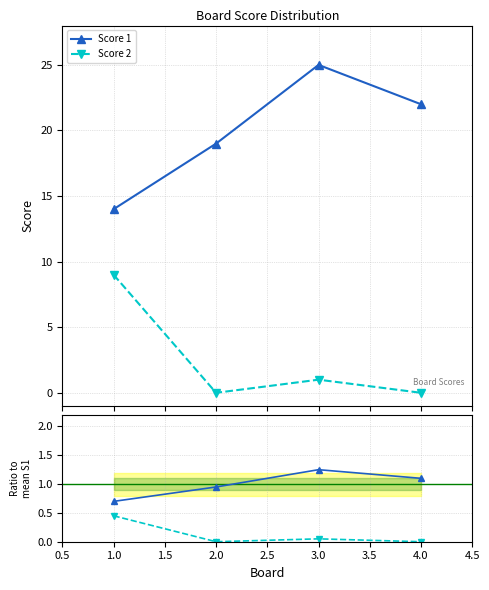

Which series has the widest spread of values?

Score 1